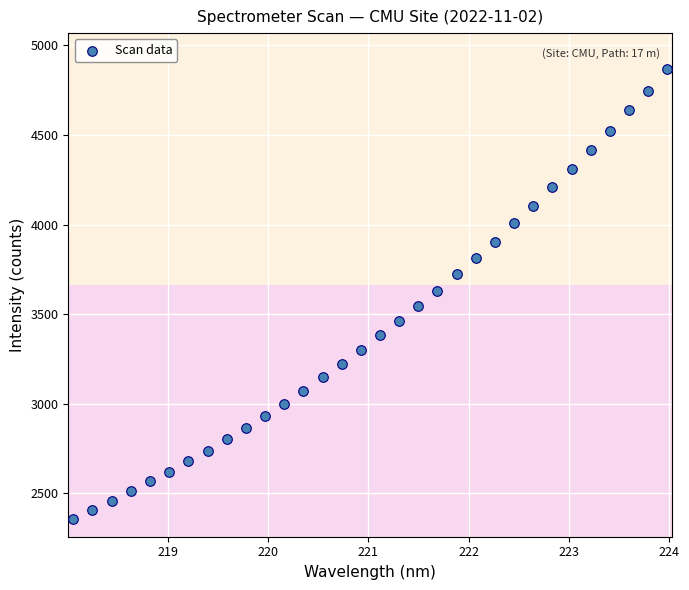

What is the range of X values (max minus min)?

5.9